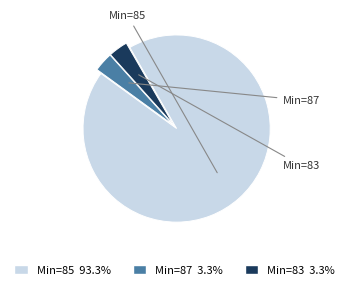

Is there a majority slice in this chart?

Yes